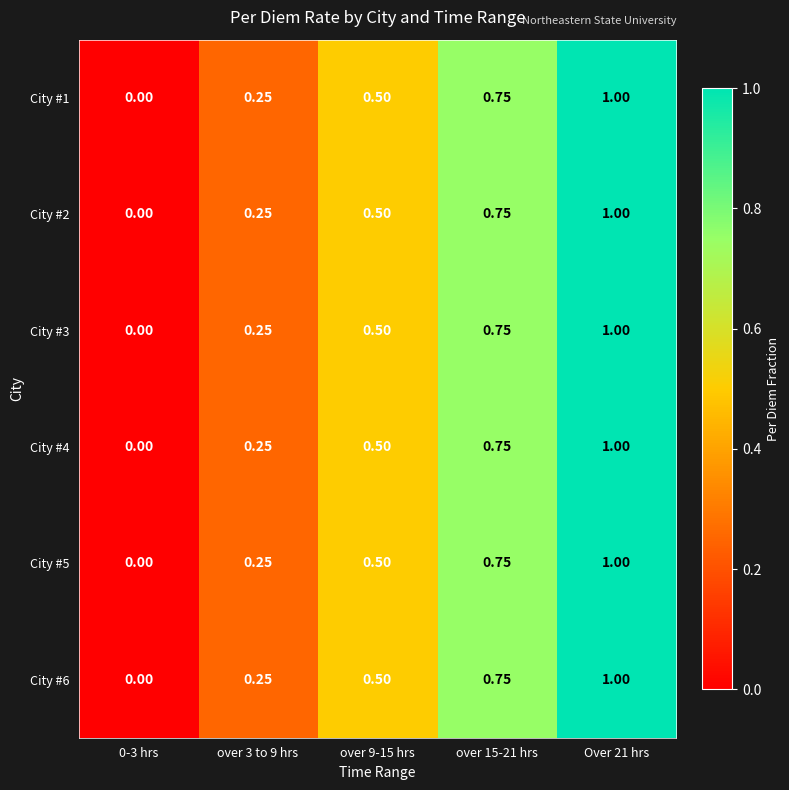

List the series in order of their peak value, highest first.

City #1, City #2, City #3, City #4, City #5, City #6